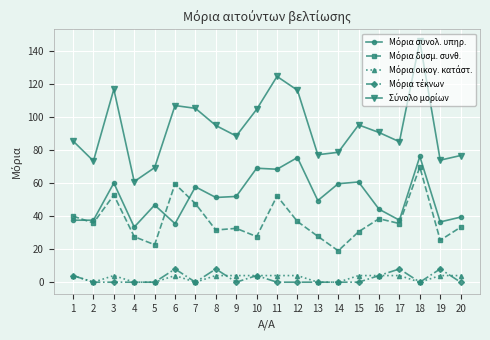

Which label corresponds to the largest value in the chart?

18